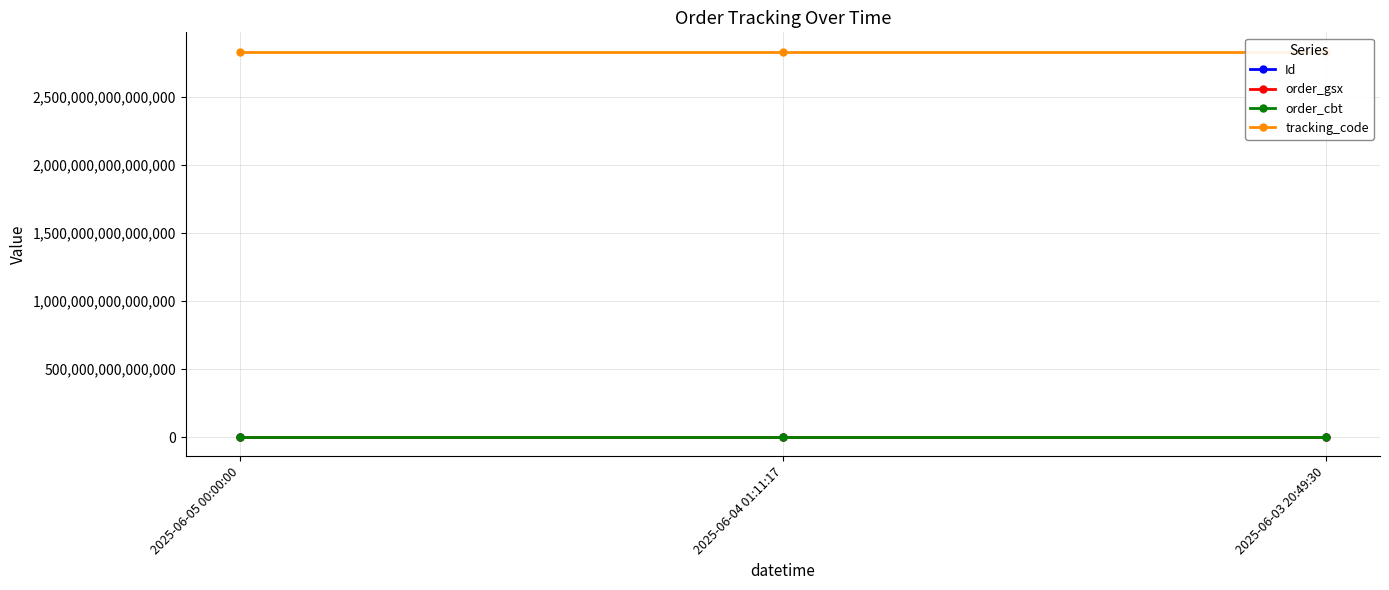

Reading left to right, what are all the values shown in this chart?

Id: 69859850	69859851	69859852
order_gsx: 590793	590793	590793
order_cbt: 2836009453	2836009453	2836009453
tracking_code: 2836009453590800	2836009453590800	2836009453590800